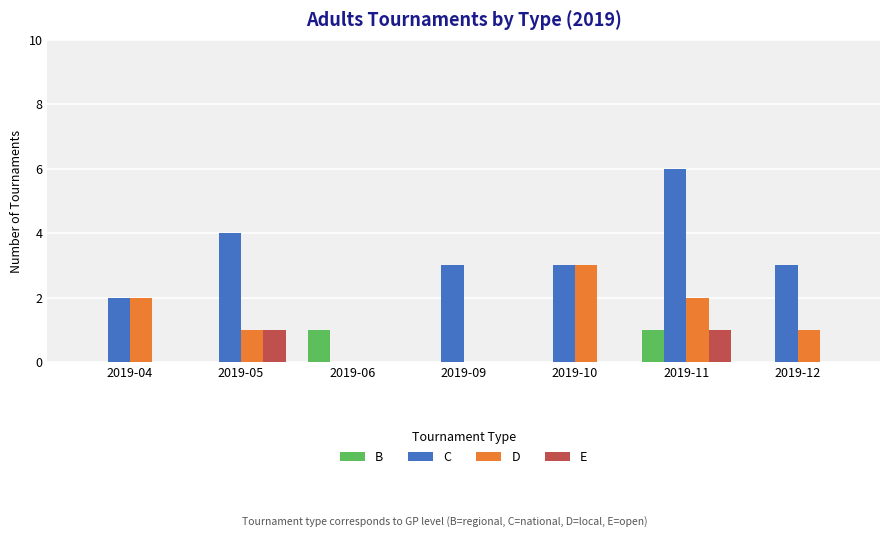

True or false: D has a value of 0 at 2019-12.

False